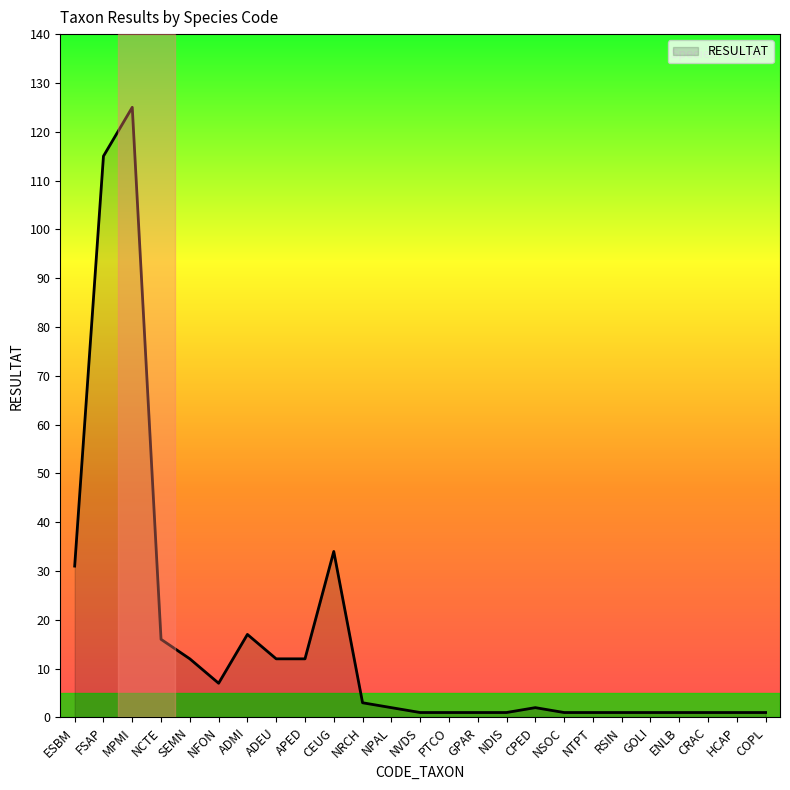

What is the sum of all values?

400